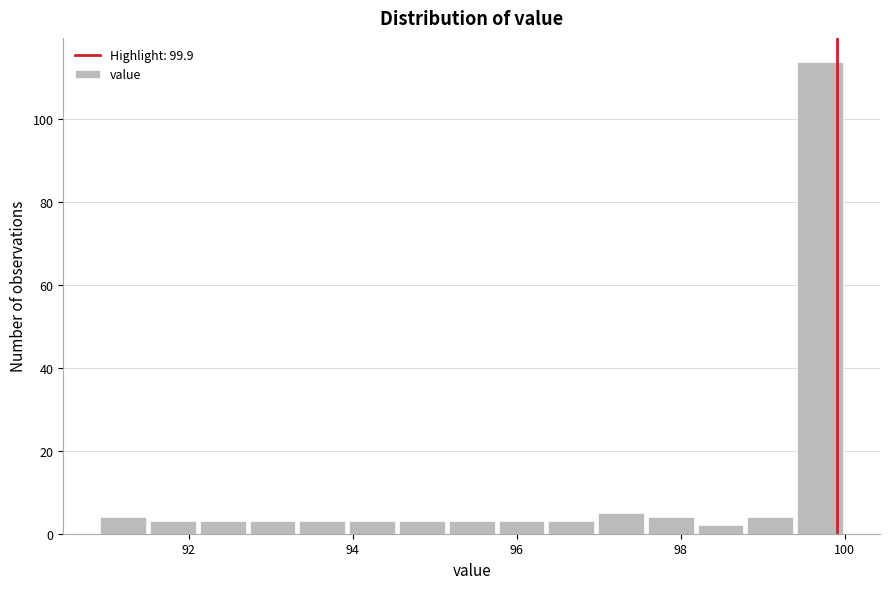

Around what value on the x-axis is the tallest bar? Give the approximate position of its centre, as read against the axis.

99.6